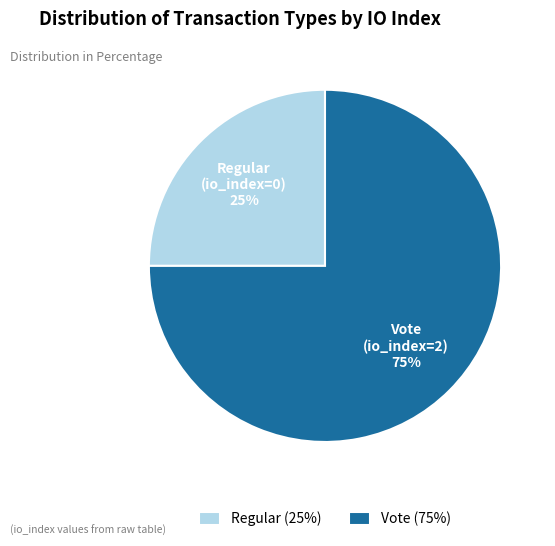

Does Vote (75%) represent more than half of the total?

Yes